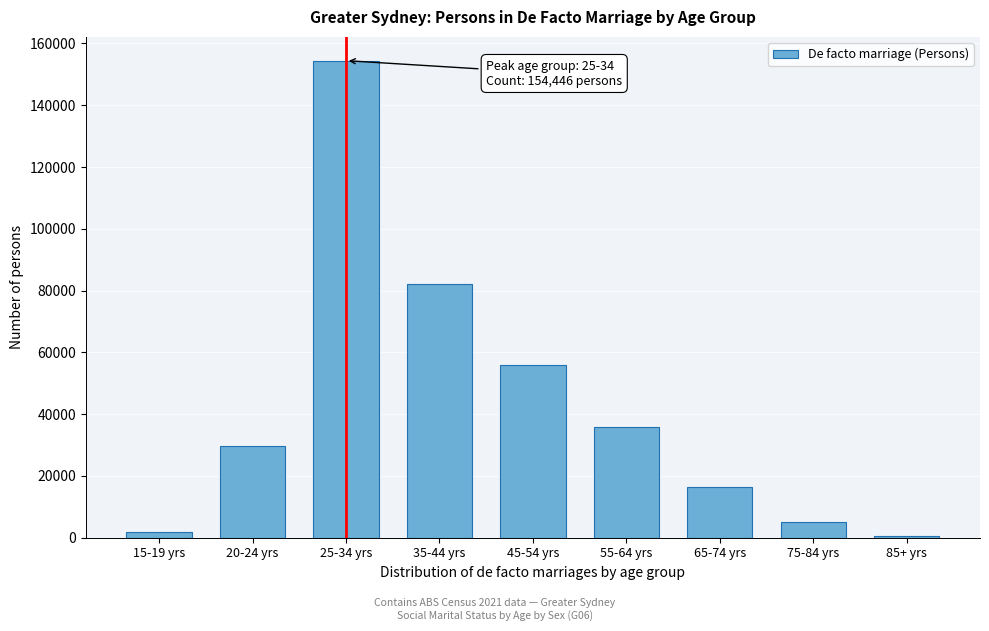

Reading left to right, transcribe all the data shown in this chart.

15-19 yrs=1728	20-24 yrs=29702	25-34 yrs=154446	35-44 yrs=82063	45-54 yrs=55779	55-64 yrs=35940	65-74 yrs=16376	75-84 yrs=4954	85+ yrs=655